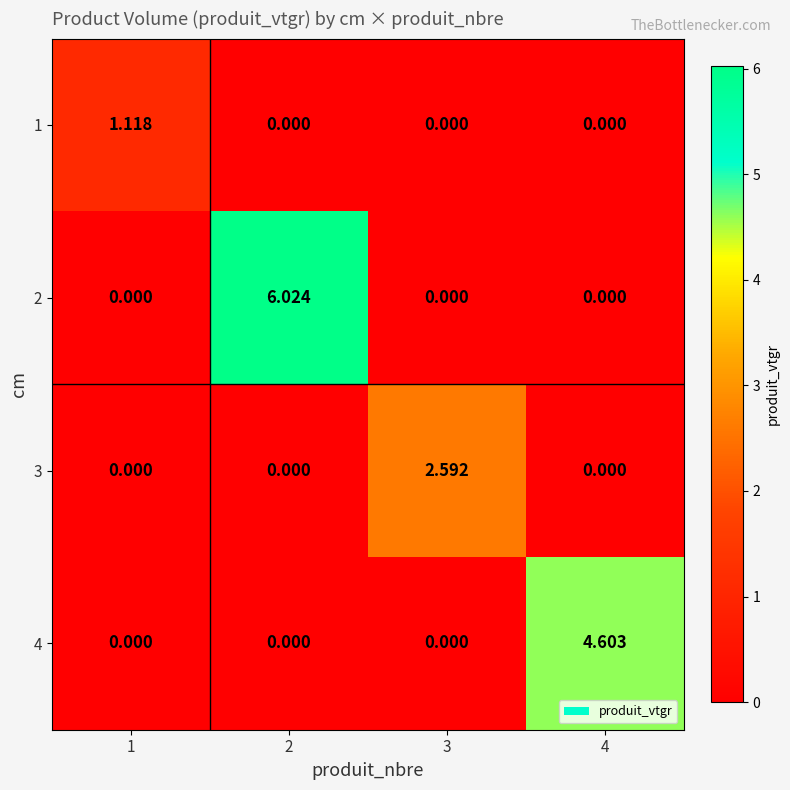

Is the value of 4 at 4 greater than the value of 2 at 4?

Yes